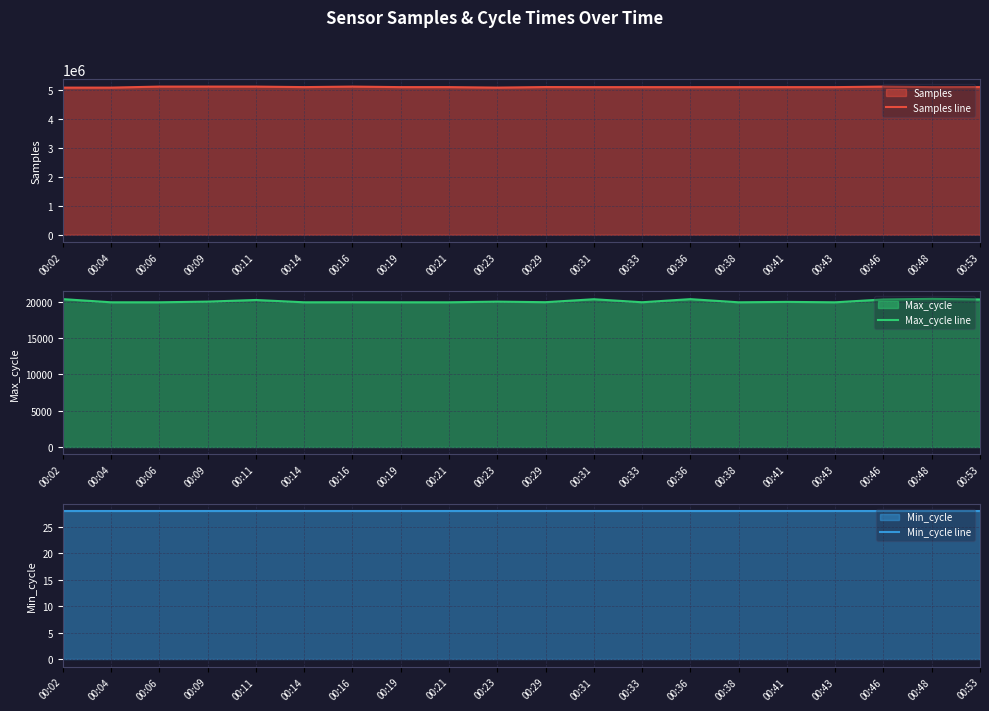

At which label is Samples line closest to 5097932?

00:14